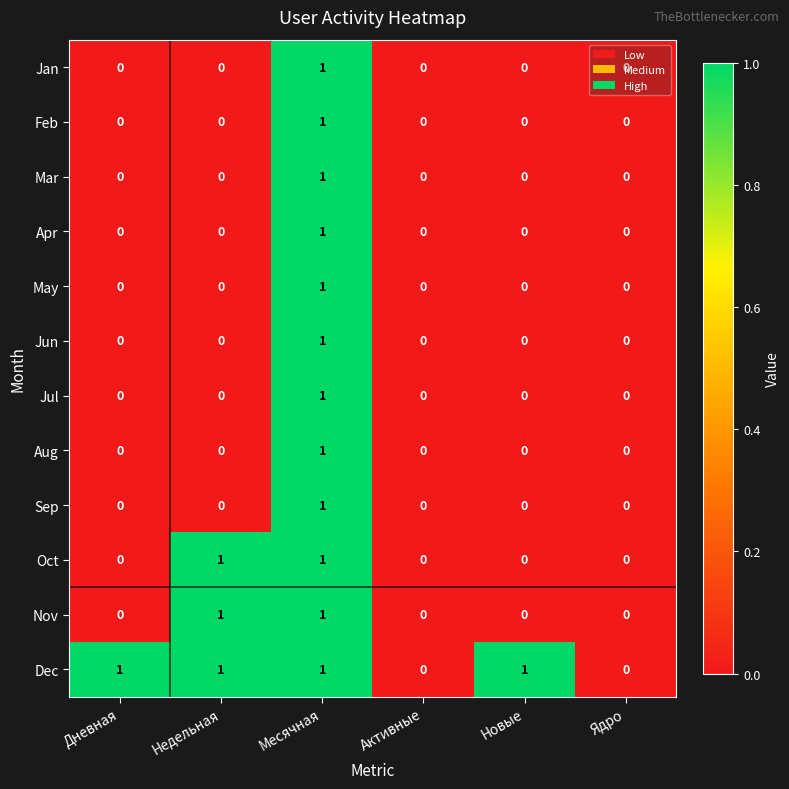

The value of May at Недельная is 0. True or false?

True